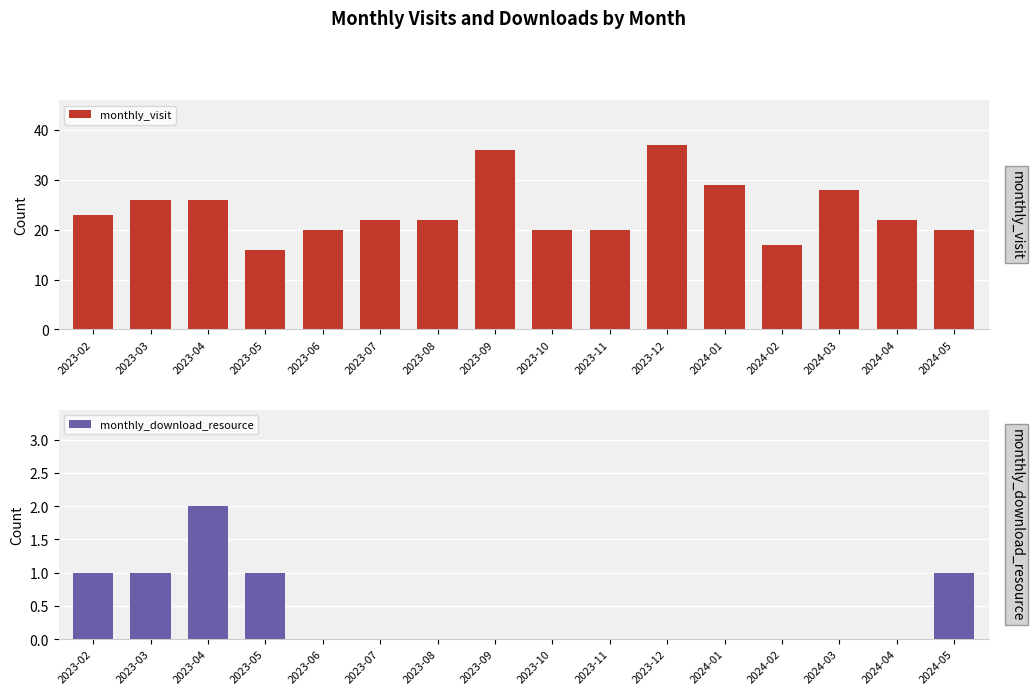

What are all the series names shown in the legend?

monthly_visit, monthly_download_resource